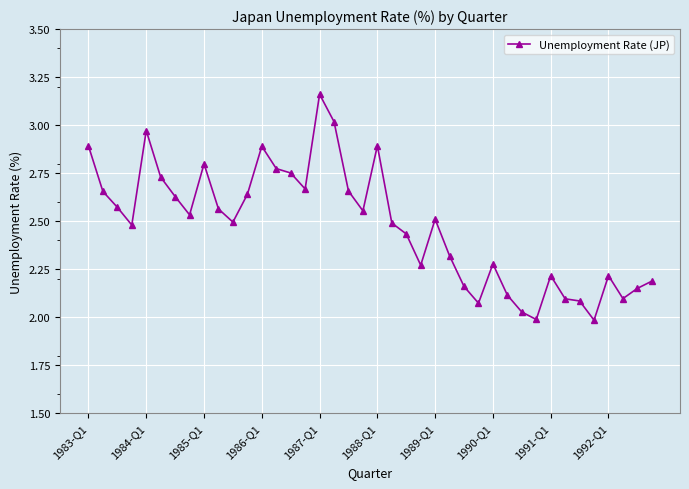

True or false: the data has more than 1 interior local peaks.

True